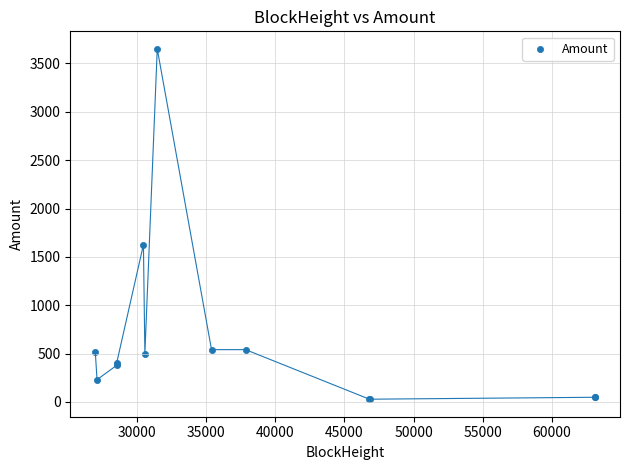

What Y value in the scatter plot is closest to 1839?

1626.0